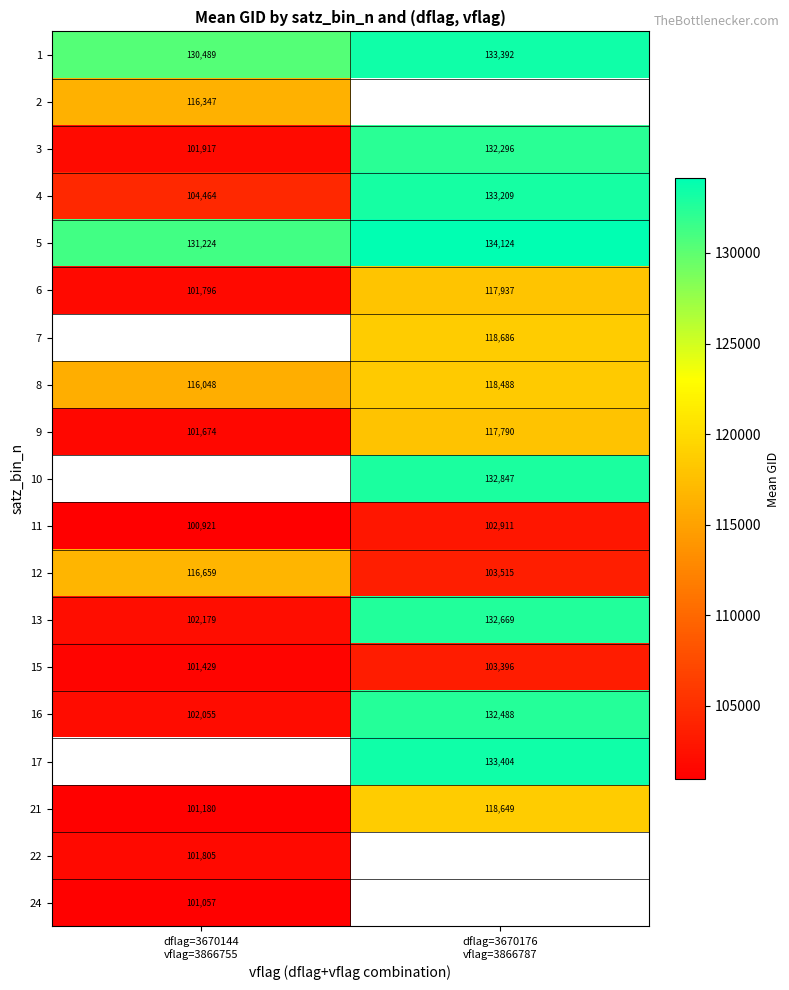

What is the difference between the maximum and minimum values in the 13 series?

30490